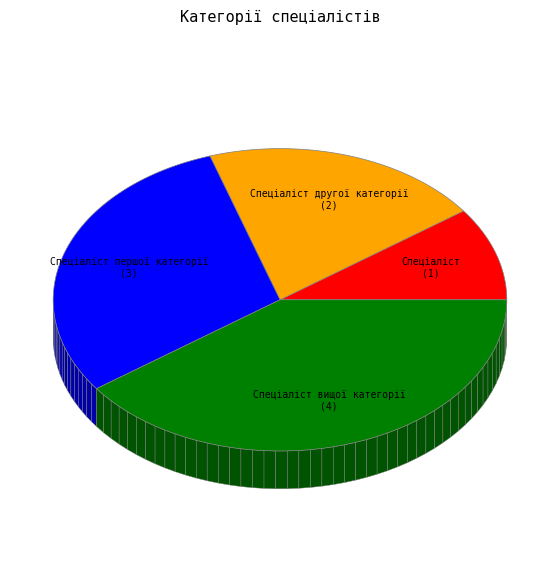

Is there any slice that represents more than half of the pie?

No